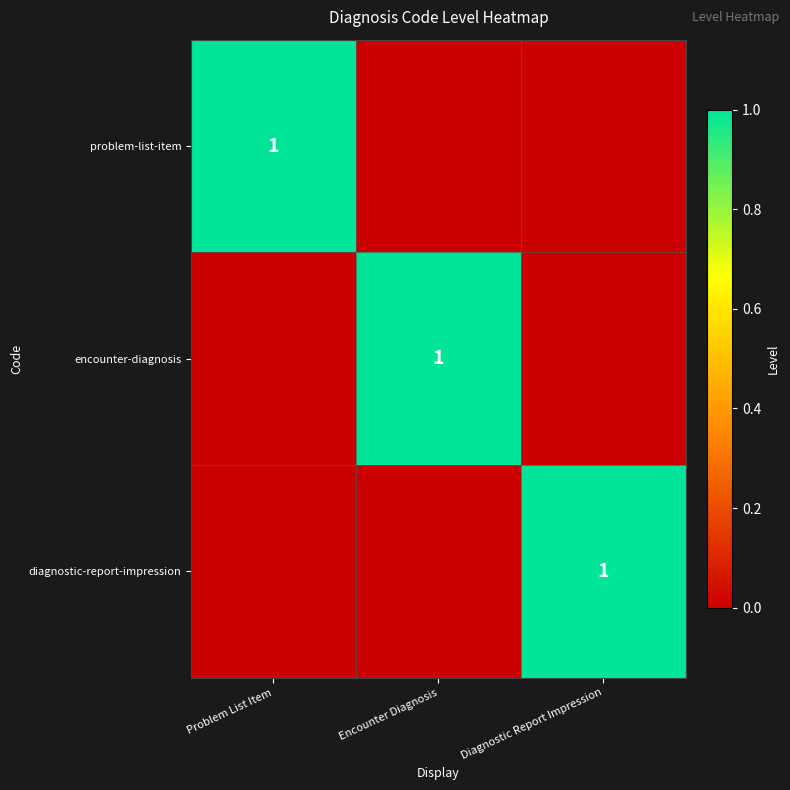

Which label corresponds to the largest value in the chart?

Problem List Item